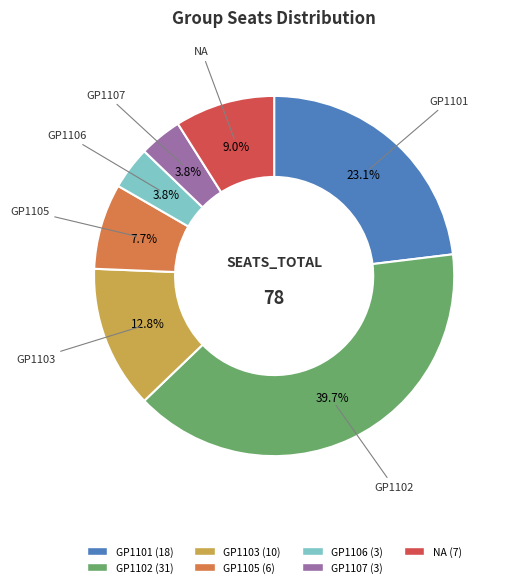

Does any single category account for the majority?

No